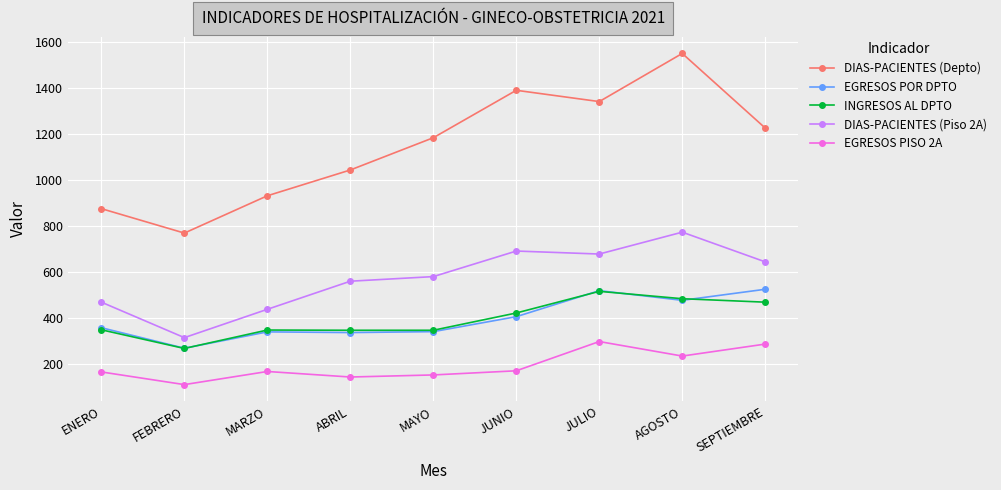

How many categories are shown in the chart?

9